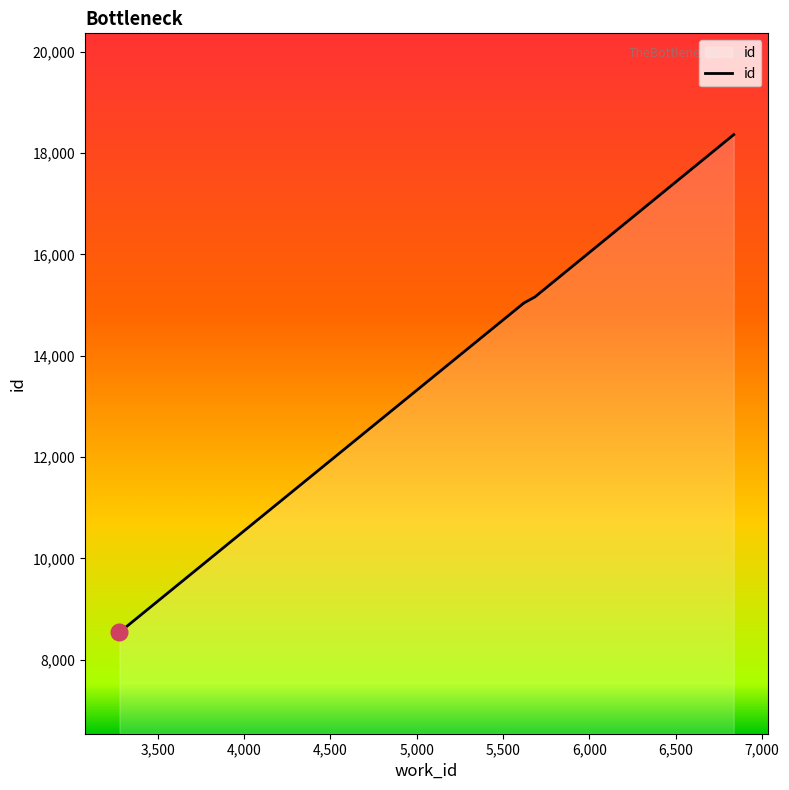

Is it true that the value at 5685 is 15160?

True